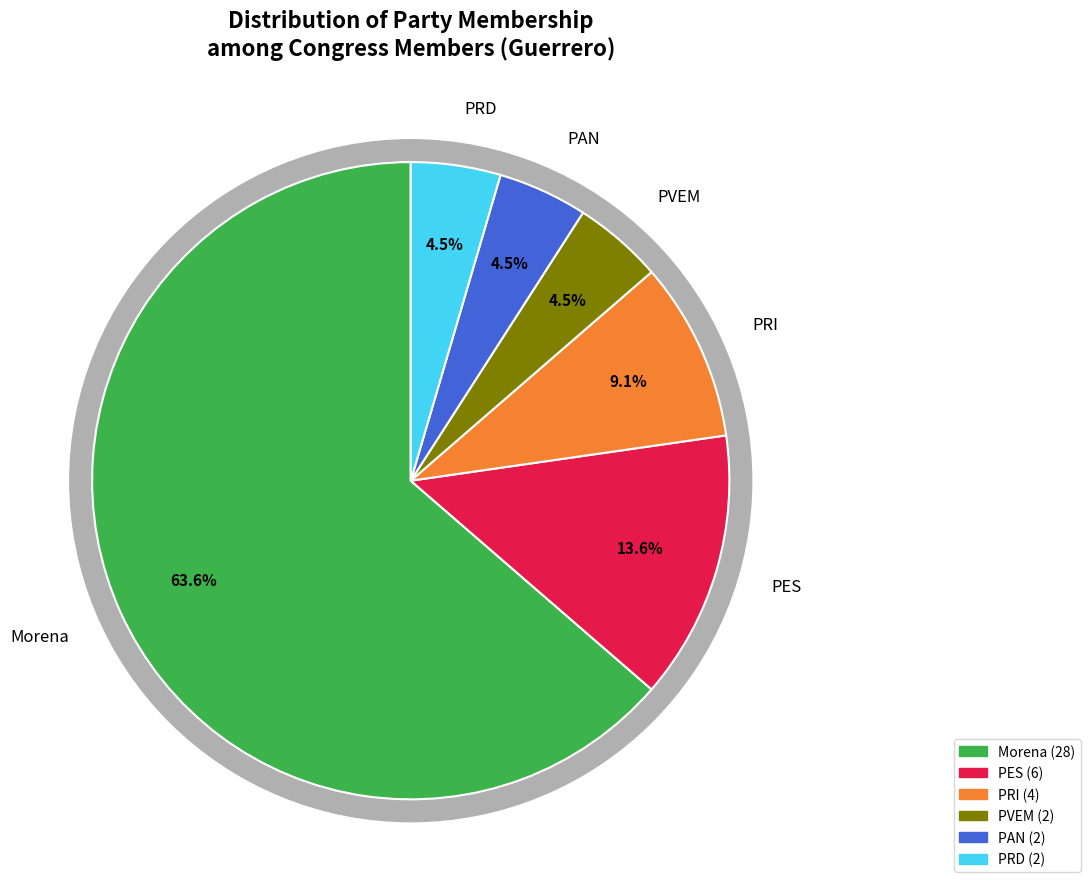

What is the change in value from PRI to PAN?

-2